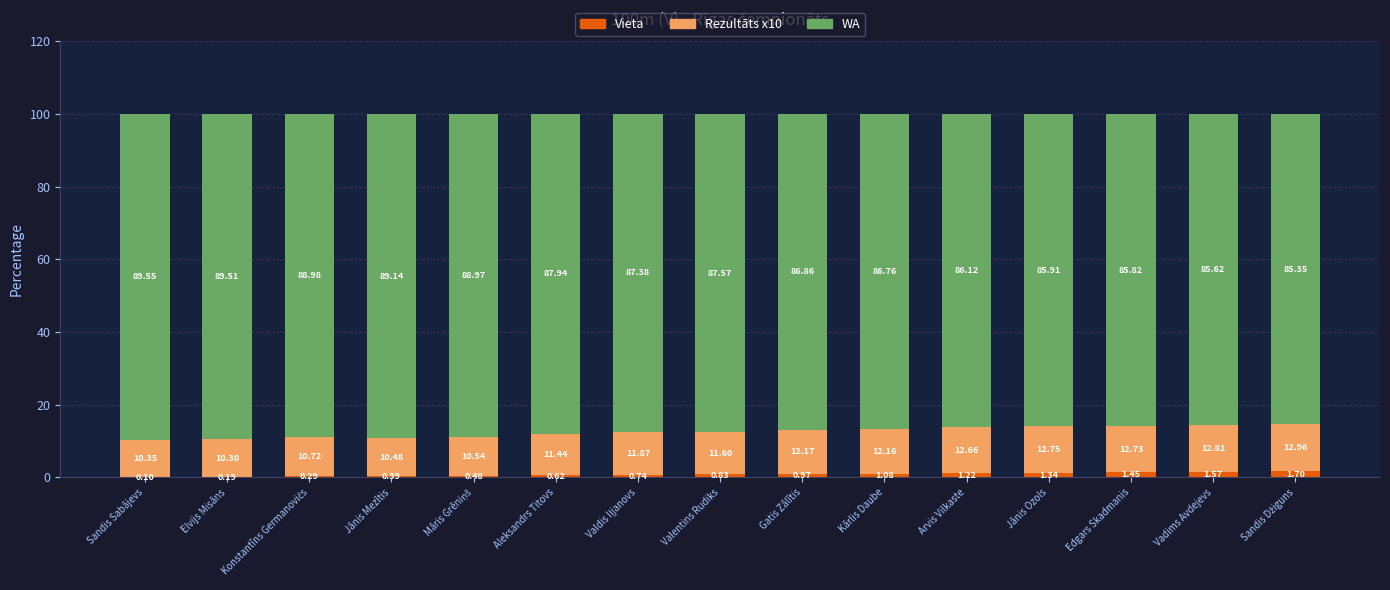

What is the sum of all Vieta values?

13.0